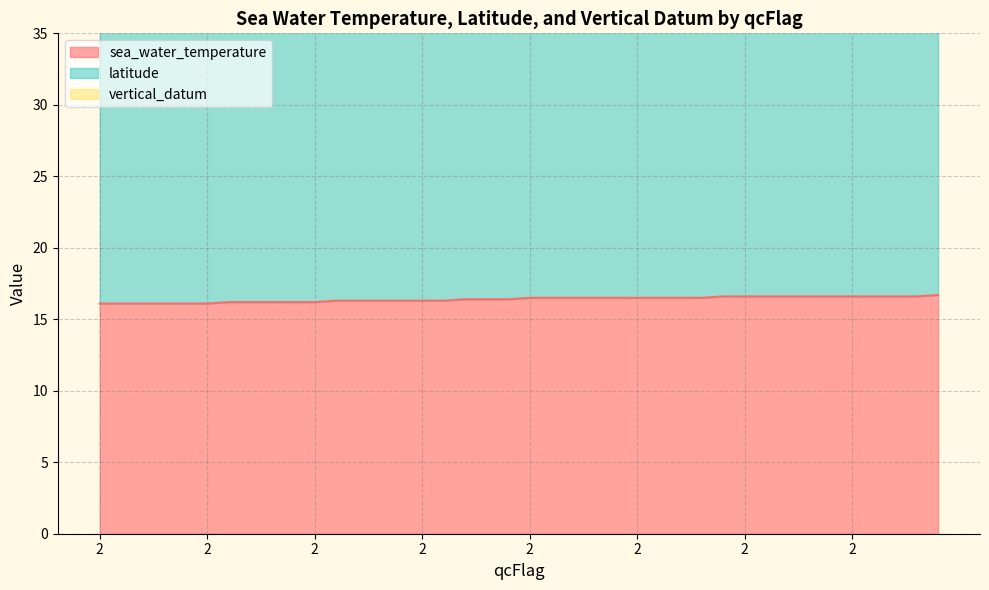

How many lines are shown in the chart?

3